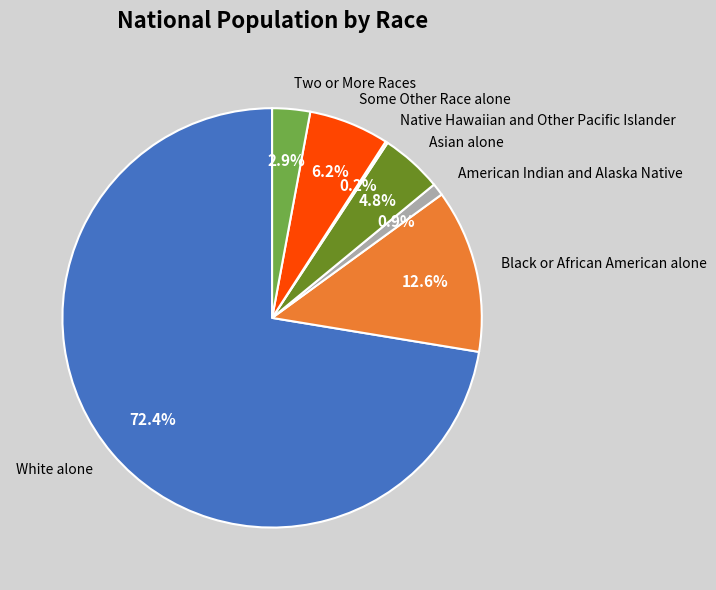

Which category has the biggest portion of the pie?

White alone